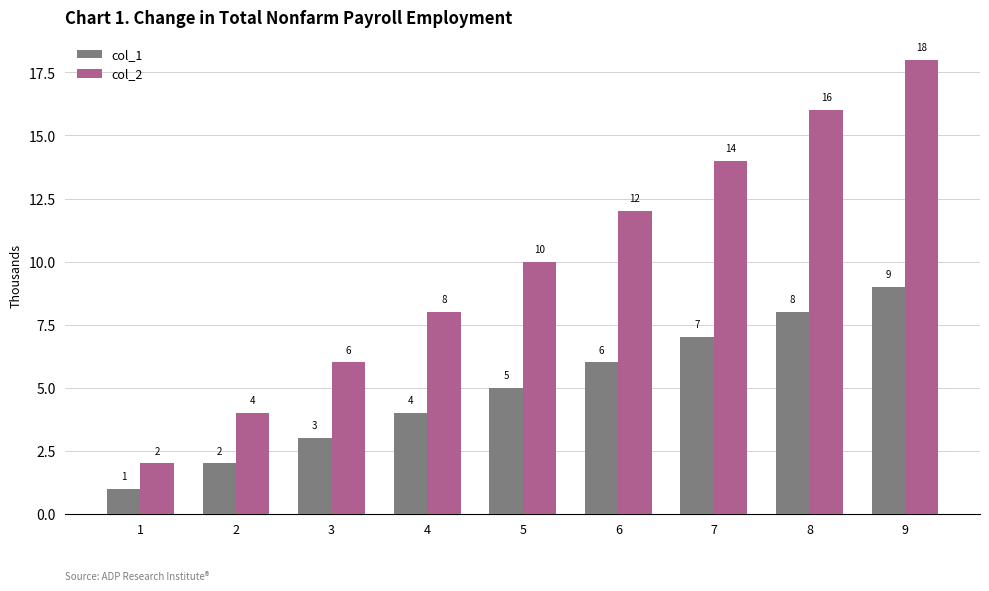

What is the value of the col_1 bar at the 1st from the left?

1